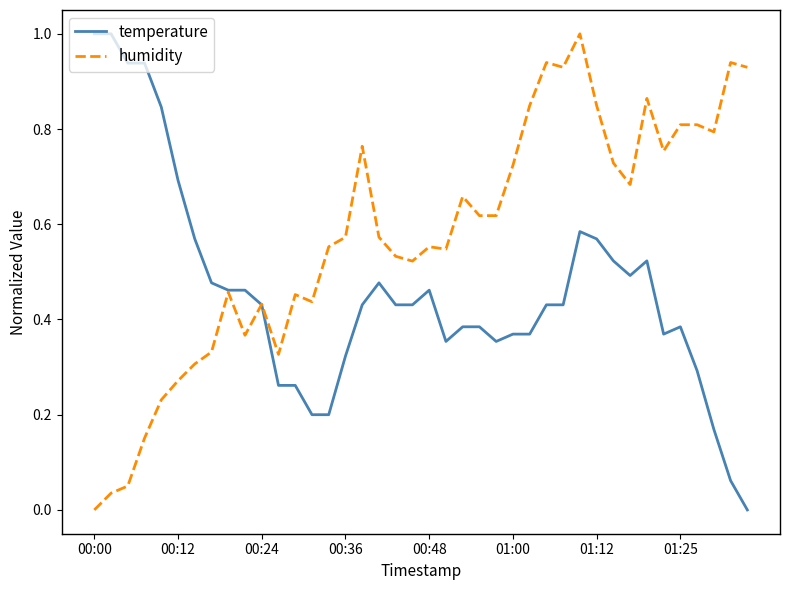

What is the highest value of the temperature series?

1.0